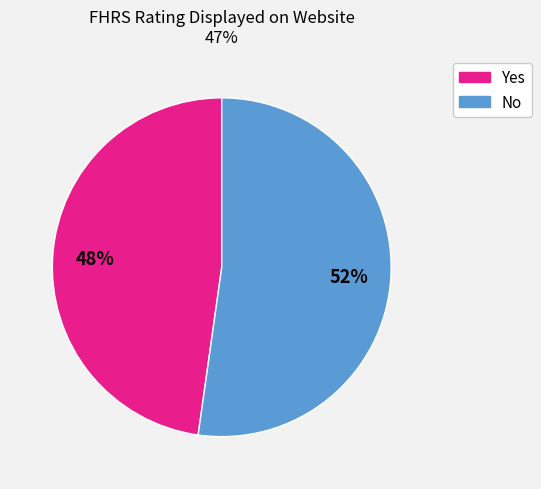

Approximately how many times larger is the value at No compared to Yes?

1.1